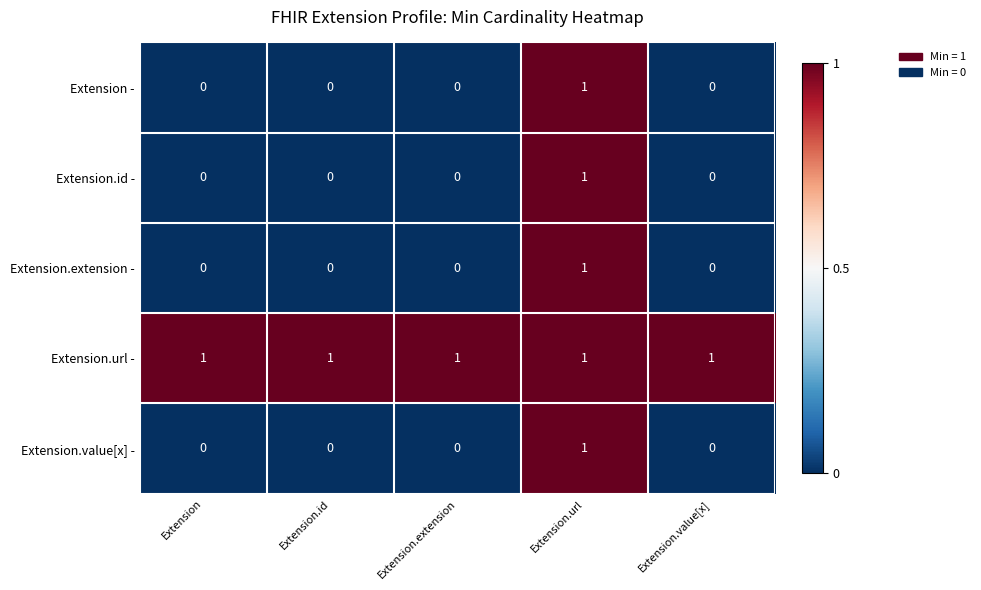

What is the difference between the highest and lowest values at Extension.value[x]?

1